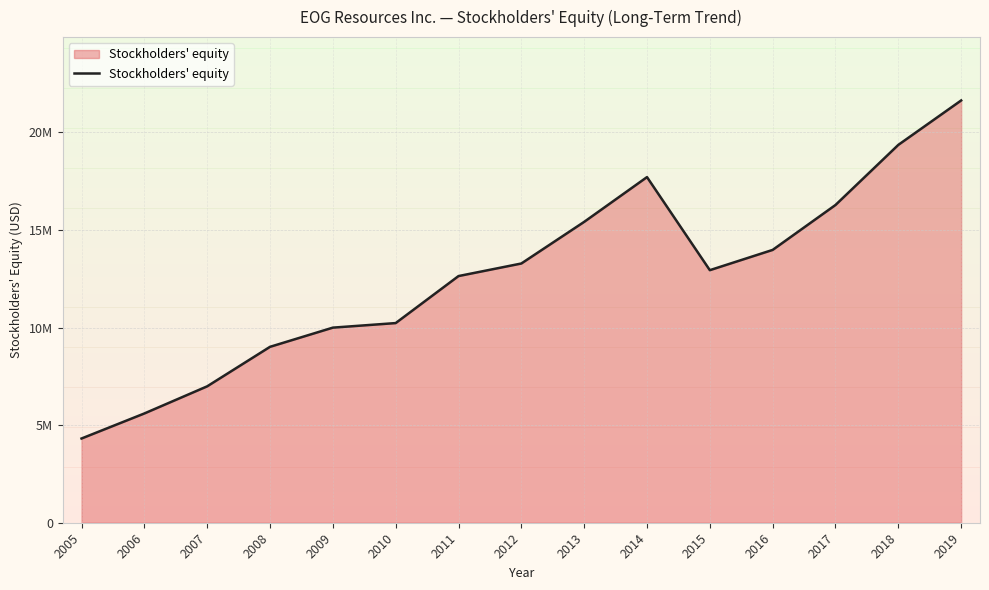

Does the chart have visible grid lines?

Yes